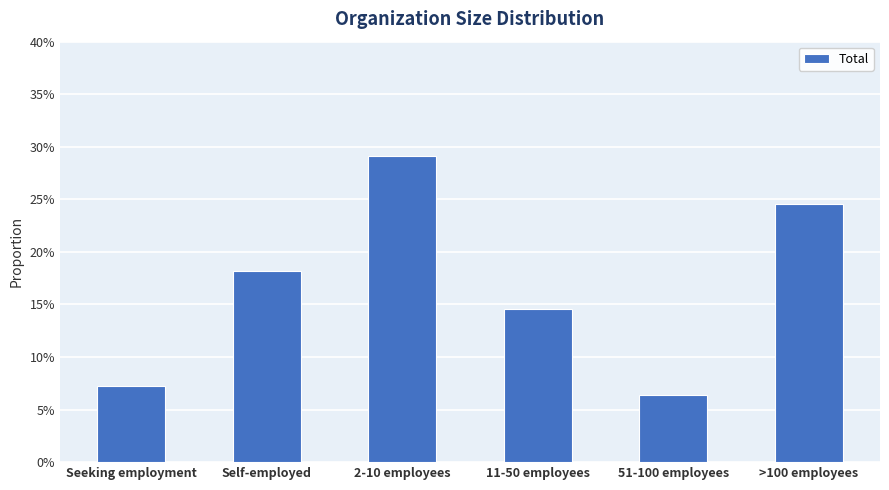

Rank the categories by value from highest to lowest.

2-10 employees, >100 employees, Self-employed, 11-50 employees, Seeking employment, 51-100 employees